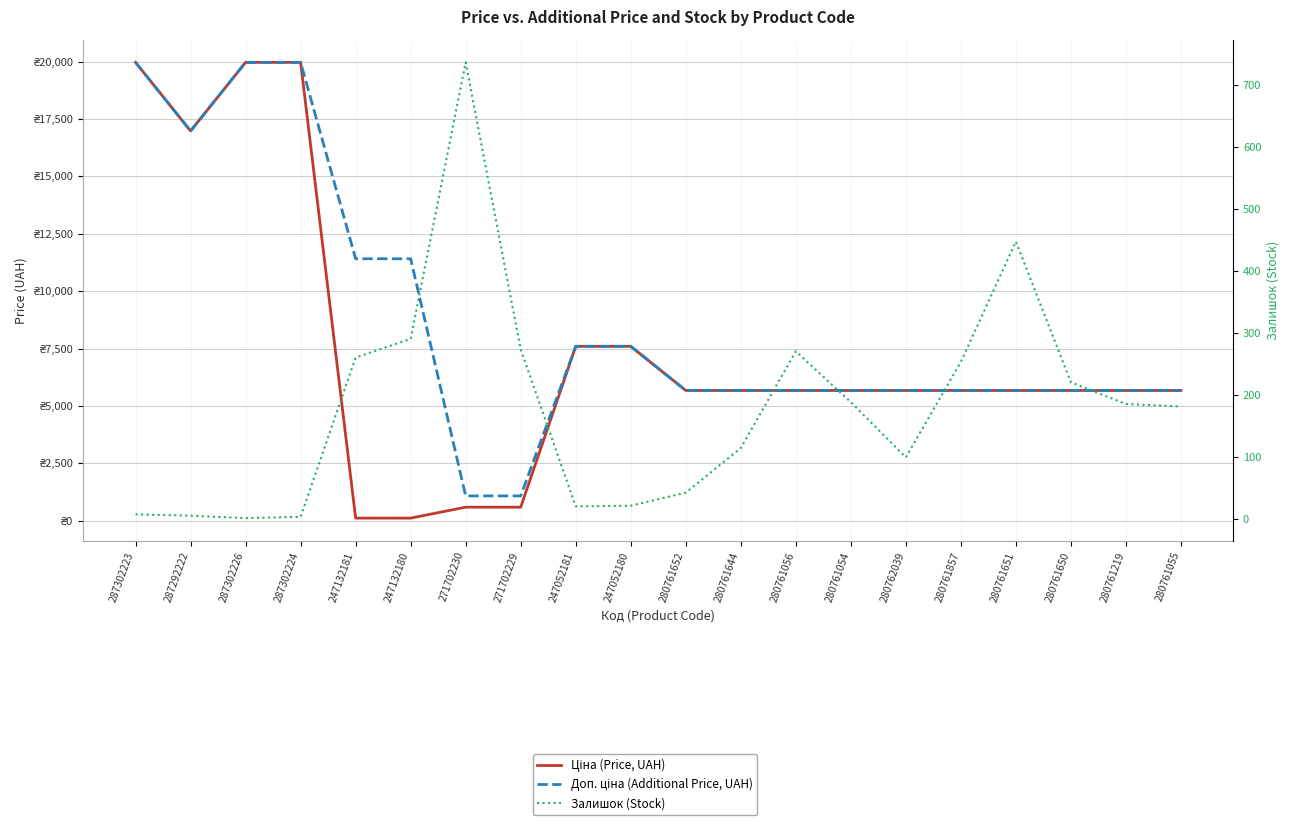

Is it true that Залишок (Stock) equals 4.5 at 287302224?

False